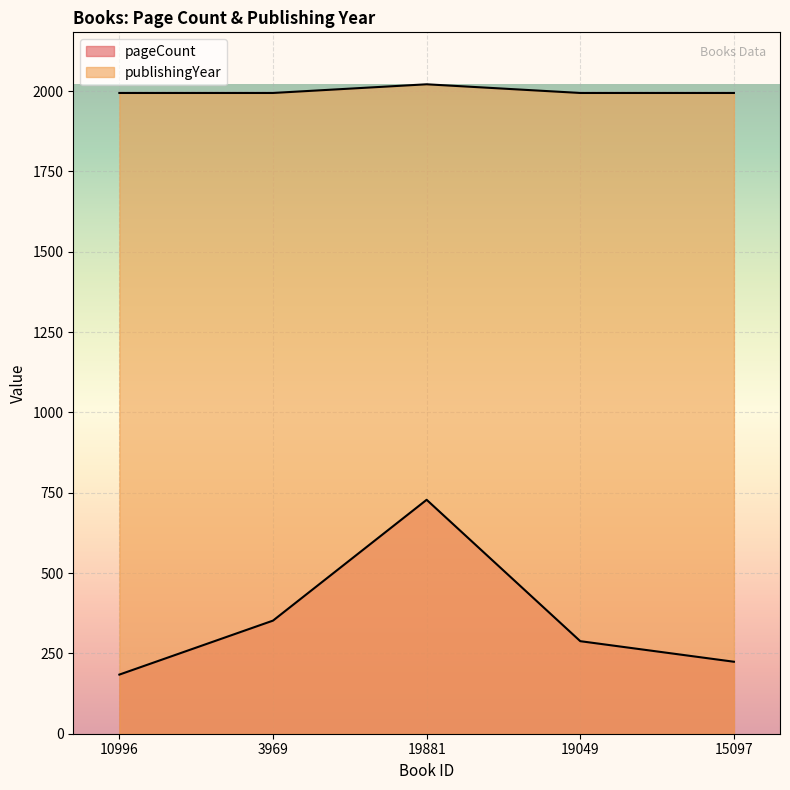

True or false: publishingYear and pageCount cross at least once.

False